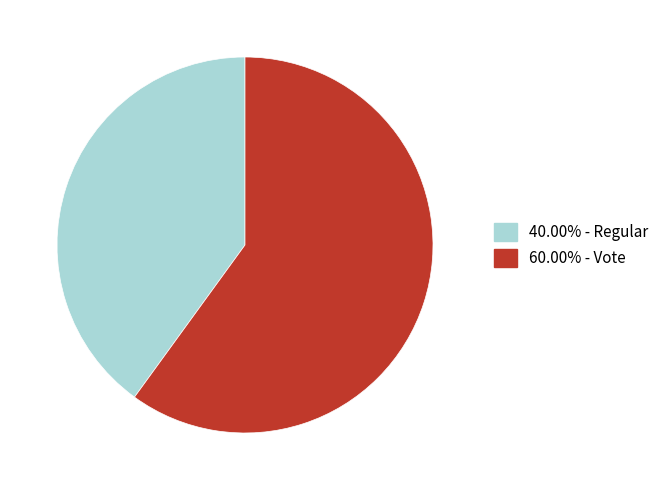

How many segments does this pie chart have?

2